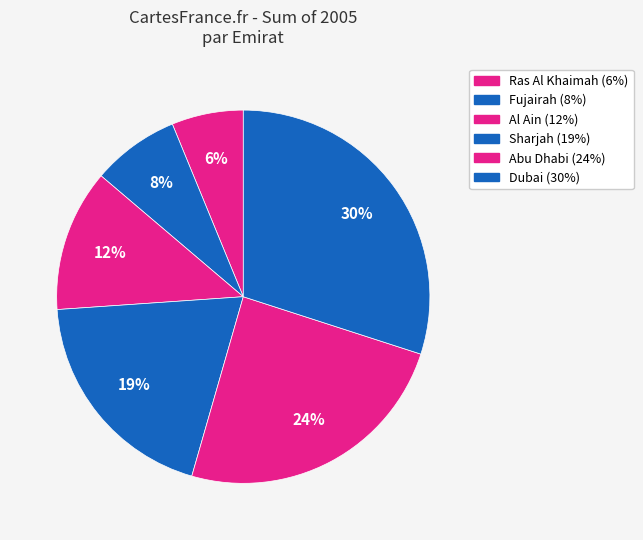

What is the smallest slice in the pie chart?

Ras Al Khaimah